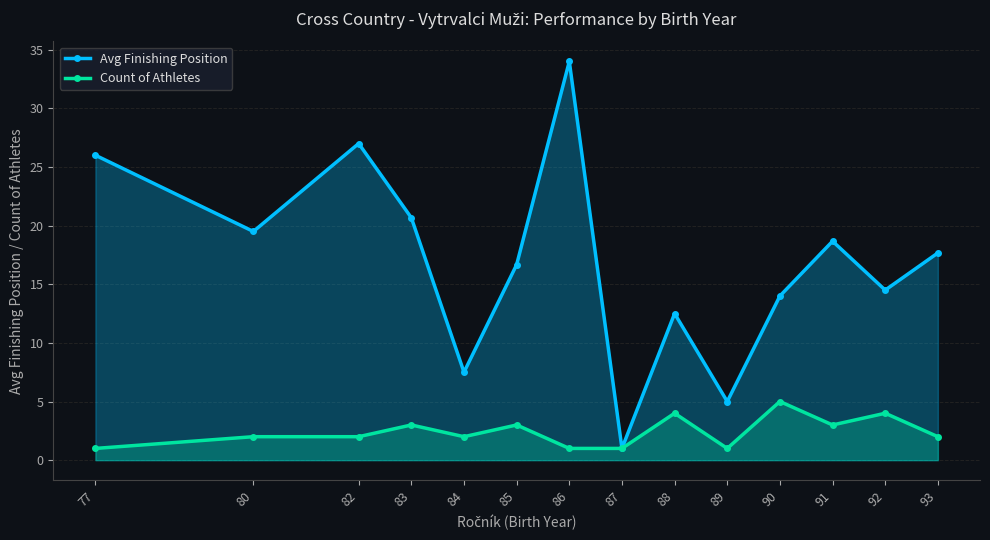

How many data points in Count of Athletes are above 2?

6